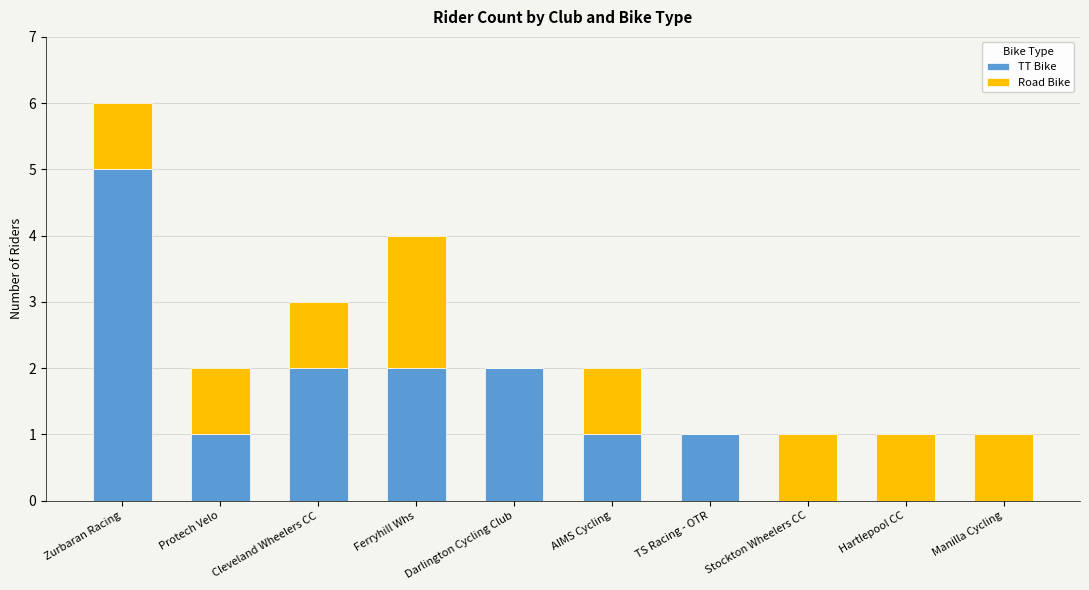

At which category is the sum across all series the highest?

Zurbaran Racing